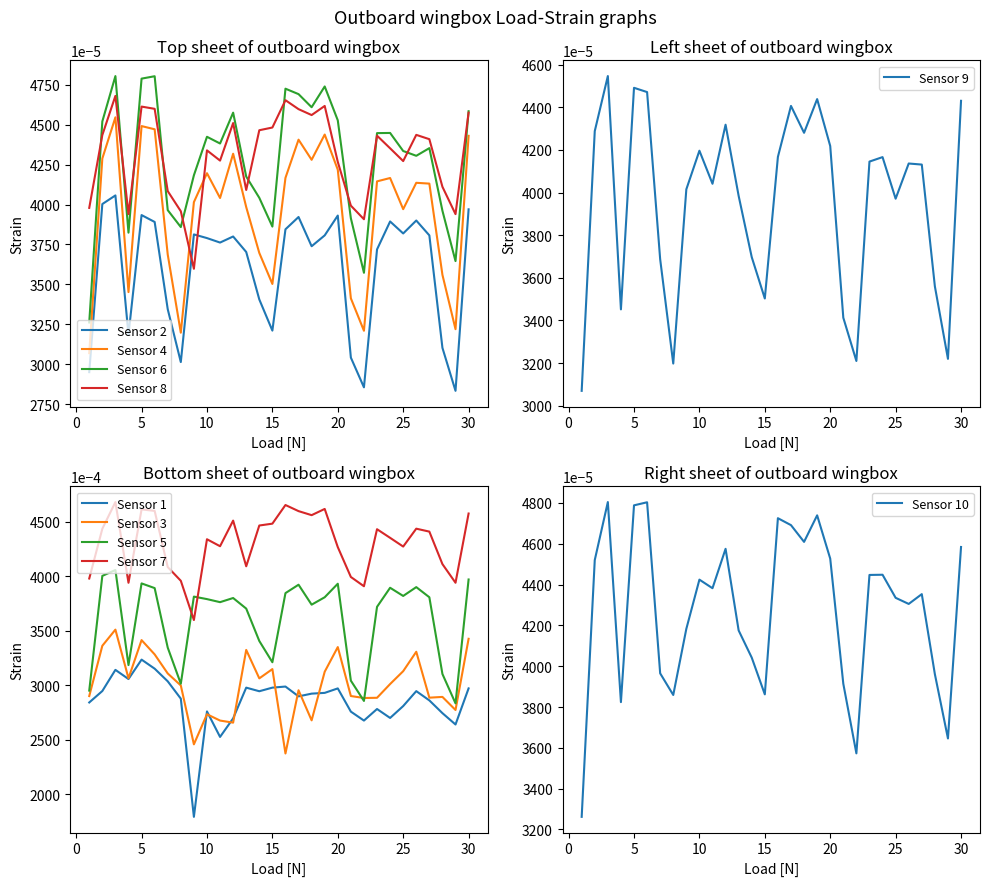

True or false: Sensor 1 and Sensor 5 cross at least once.

False